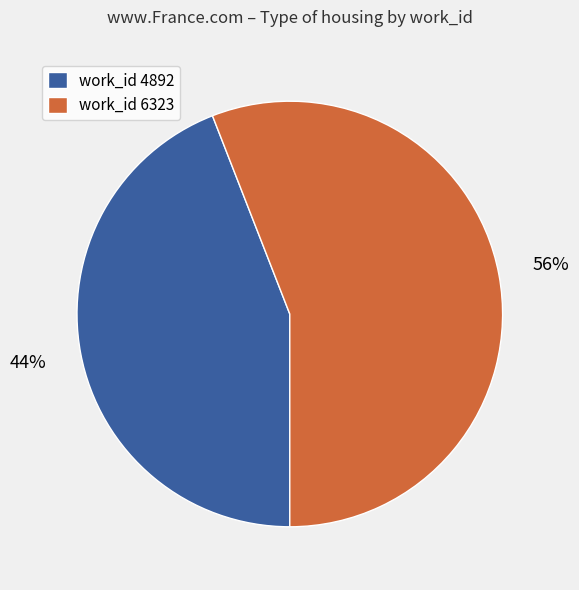

The work_id 4892 slice represents 44% of the pie. True or false?

True